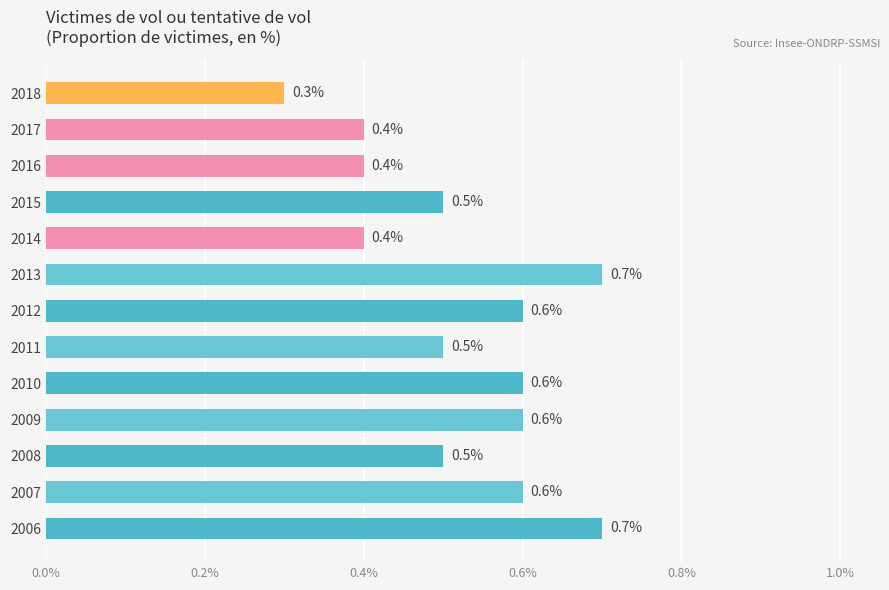

What is the sum of all values?

6.8